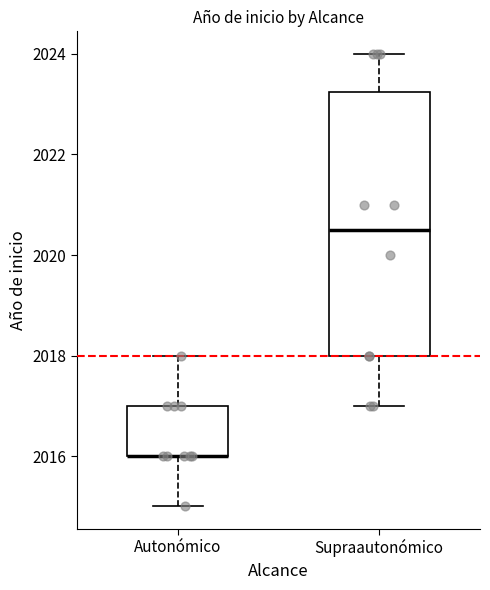

Reading left to right, transcribe this box plot: for each box, give where its median line is, the range the box spans, and where its two whiskers end, as read against the y-axis. The values are not printed on the chart, so give them approximately, as read against the axis.

Autonómico: median 2016.0 (drawn on the box's lower edge), box 2016.0 to 2017.0, whiskers 2015.0 to 2018.0
Supraautonómico: median 2020.6, box 2018.0 to 2023.2, whiskers 2017.0 to 2024.0